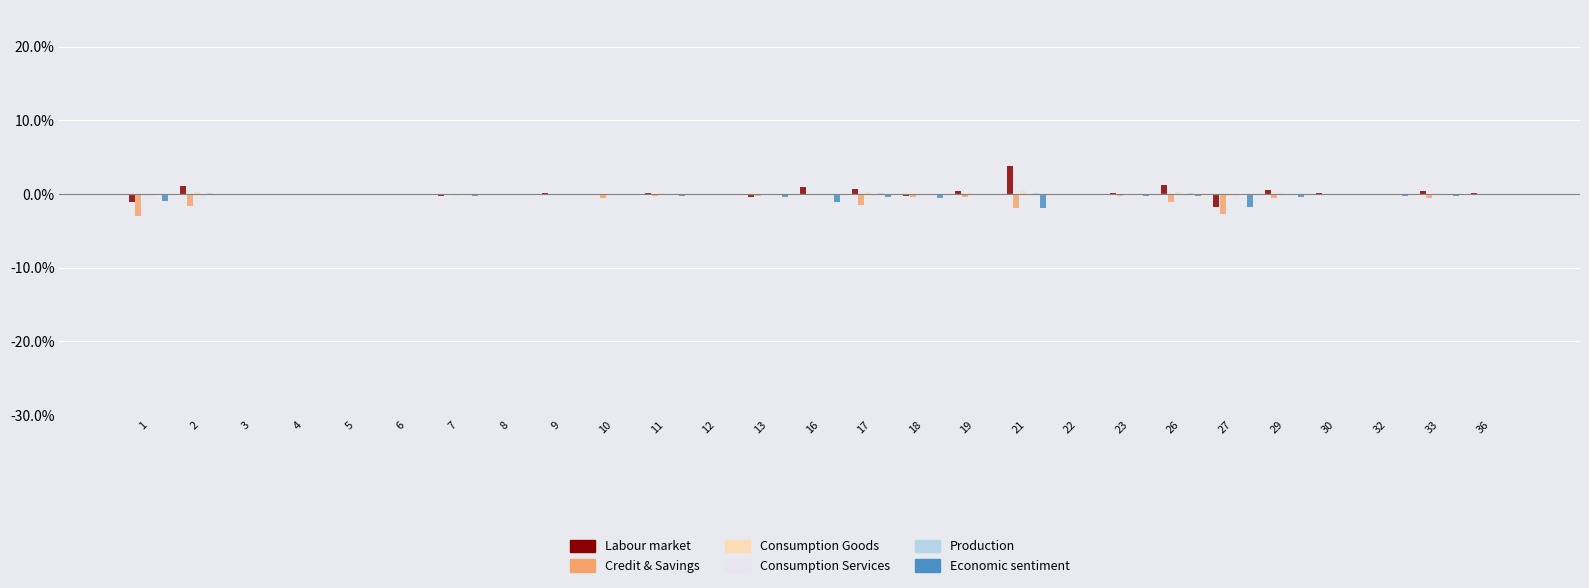

Is it true that Credit & Savings equals -0.3 at 11?

True